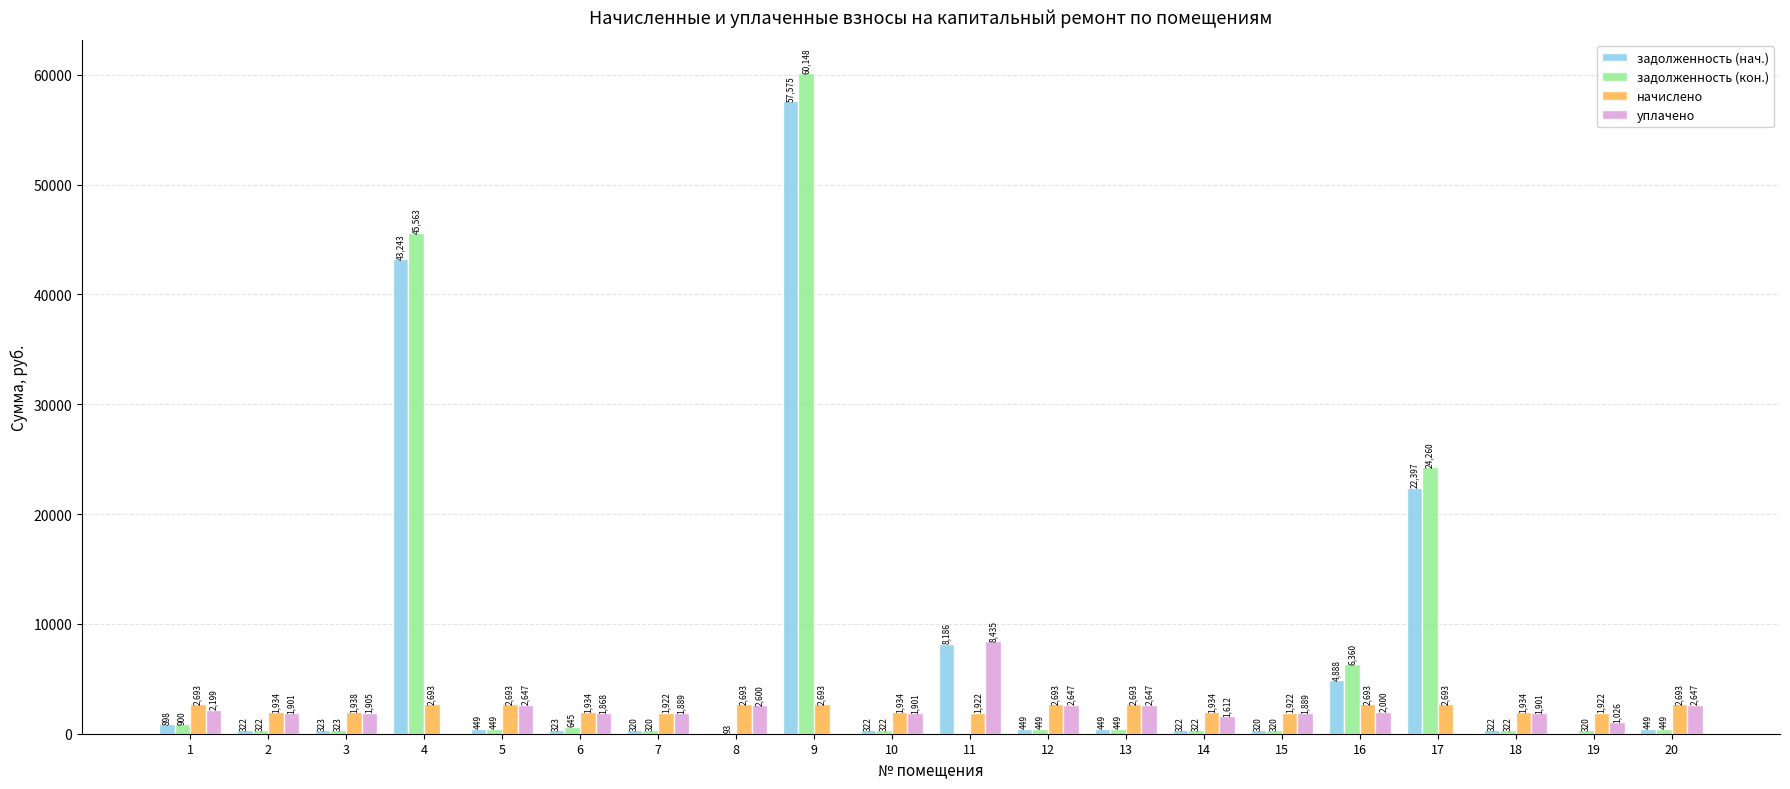

The уплачено series shows 1889.4 at 15. True or false?

True